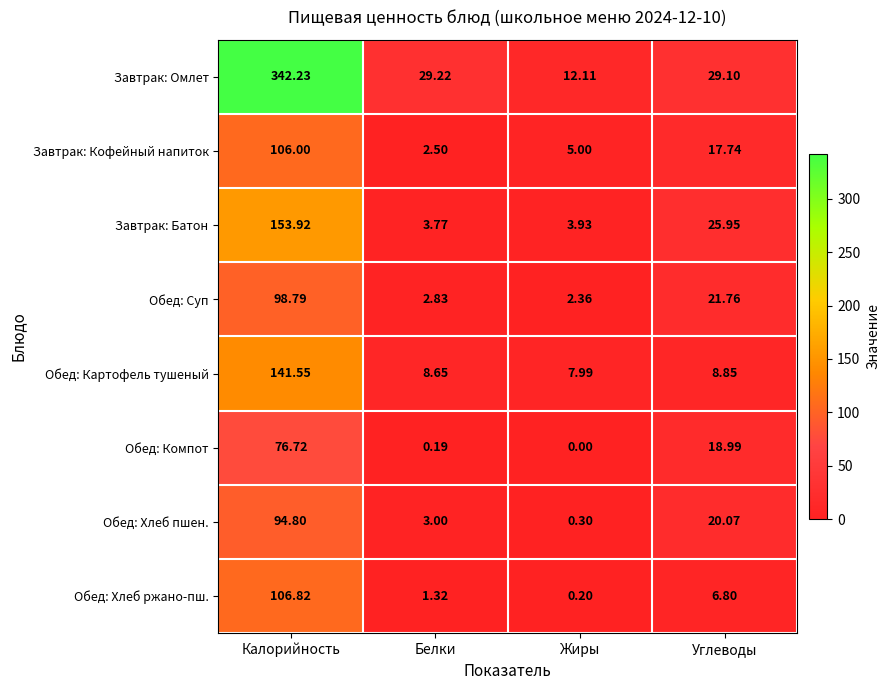

Count the number of categories in the chart.

4